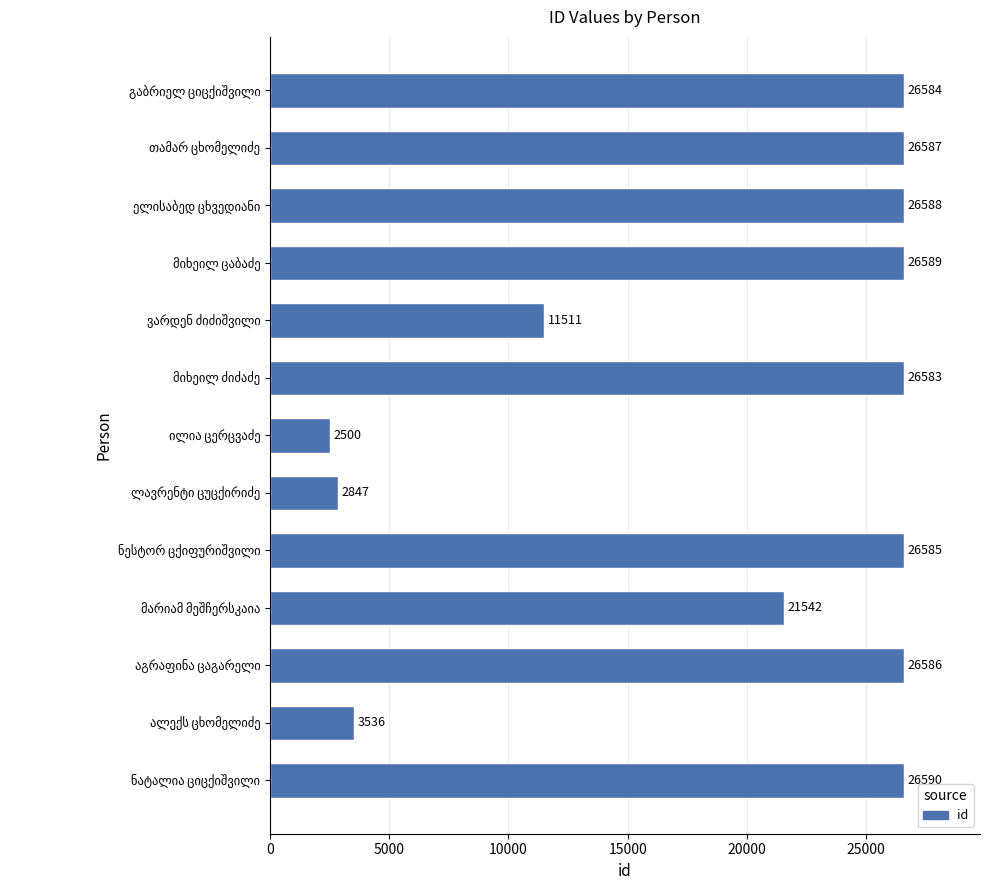

What is the sum of all values?

254628